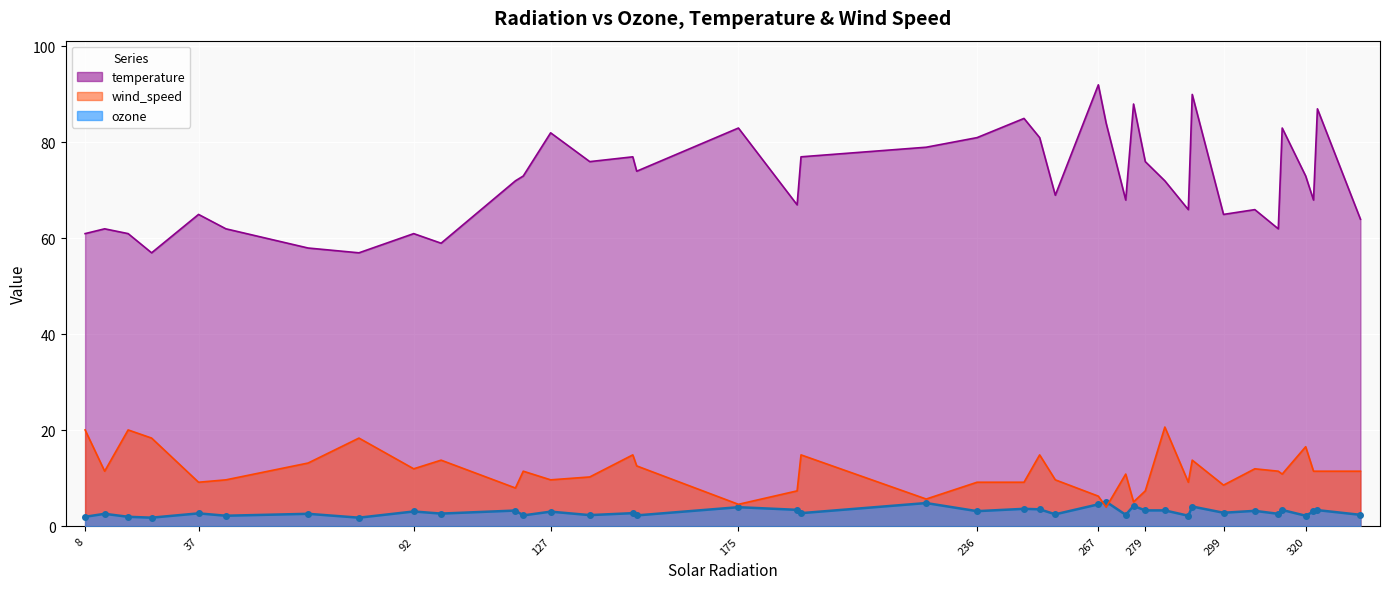

Which series has the widest spread of values?

temperature